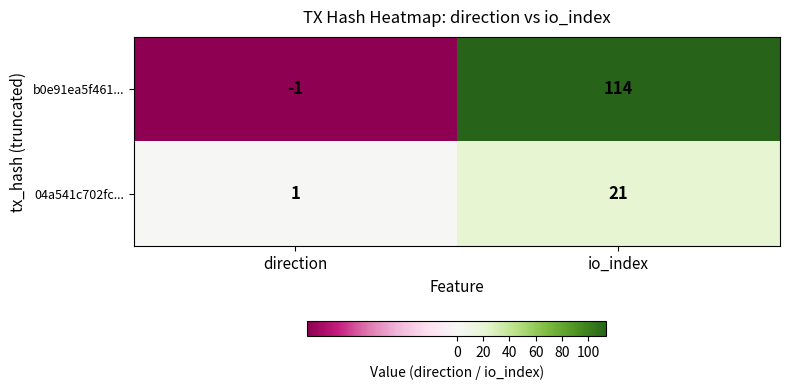

Reading right to left, transcribe all the data shown in this chart.

b0e91ea5f461...: 114	-1
04a541c702fc...: 21	1